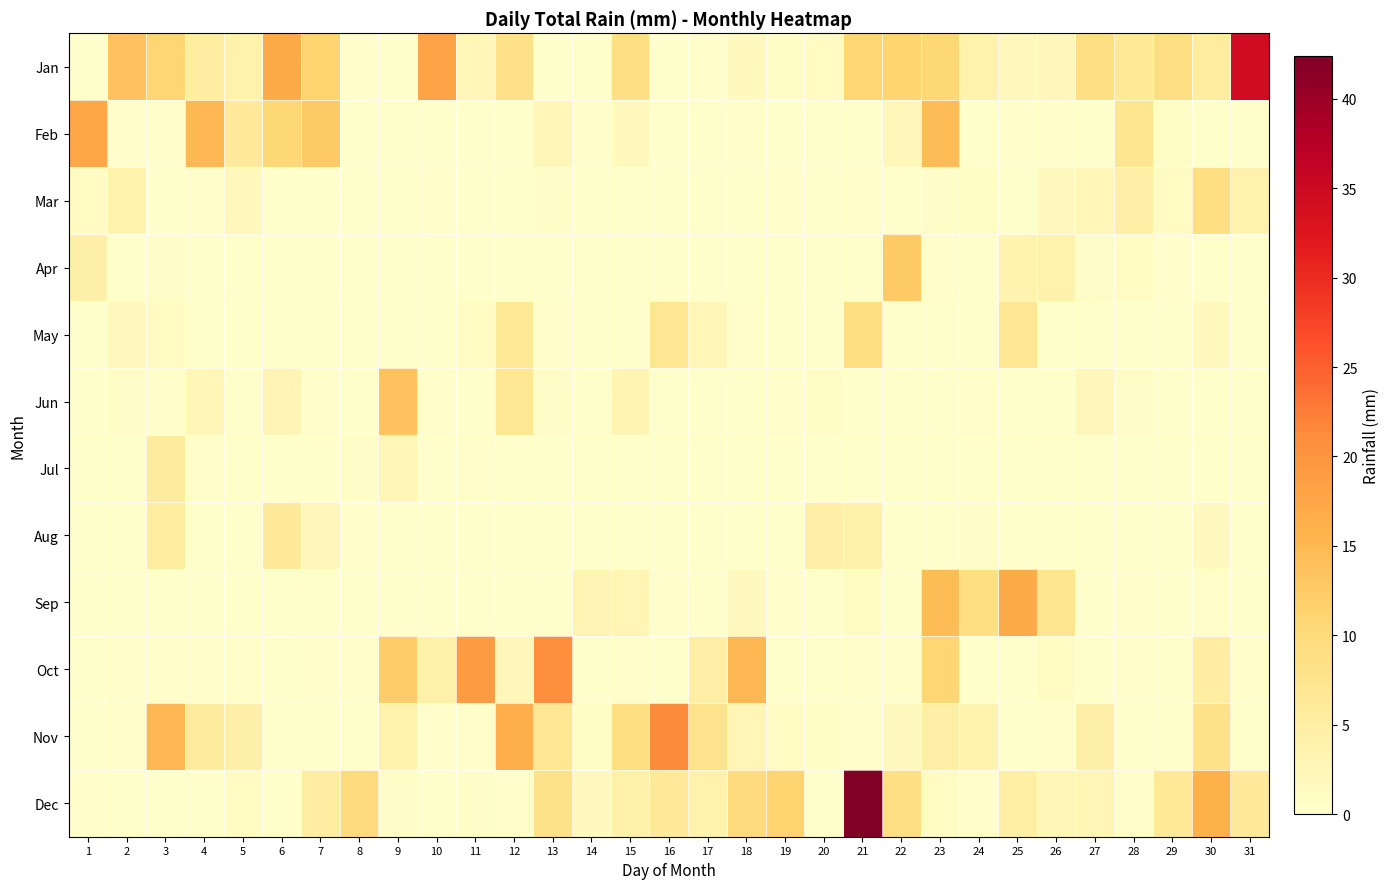

Which has a higher value, 23 or 15?

23